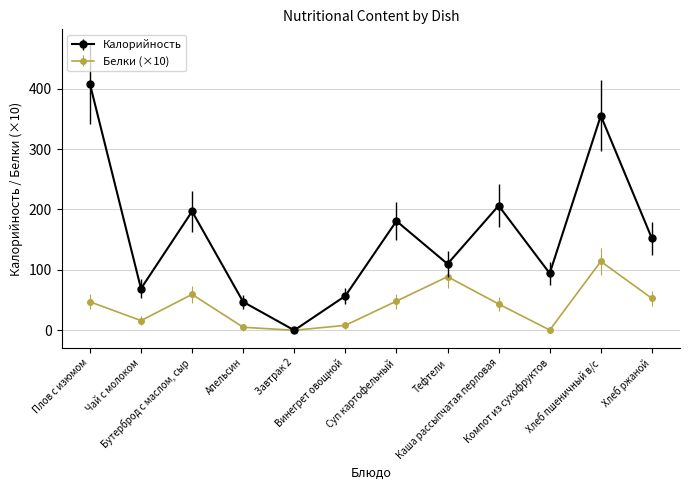

Which series changed the most between Тефтели and Каша рассыпчатая перловая?

Калорийность